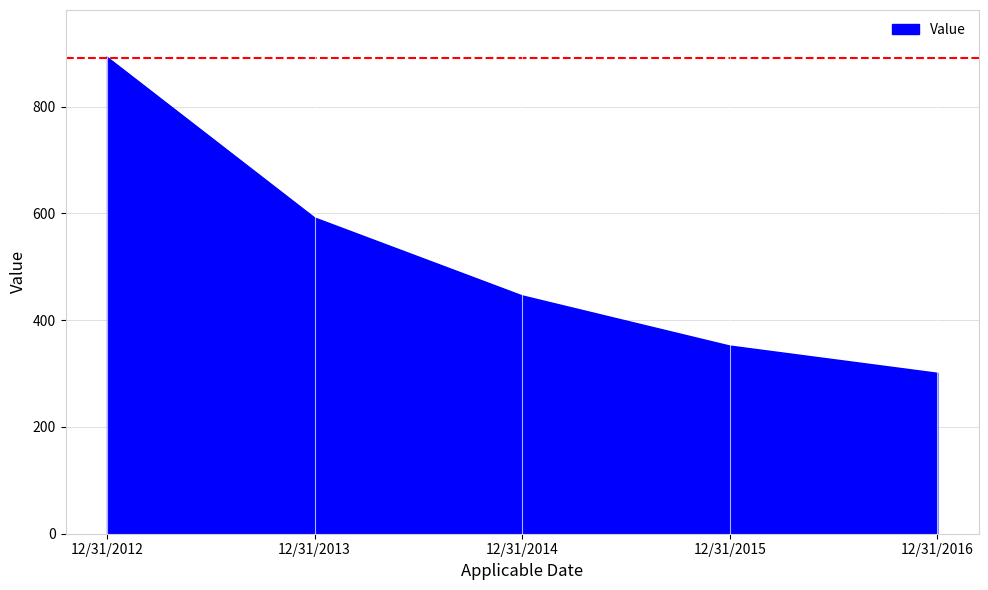

The value at 12/31/2013 is 591. True or false?

True